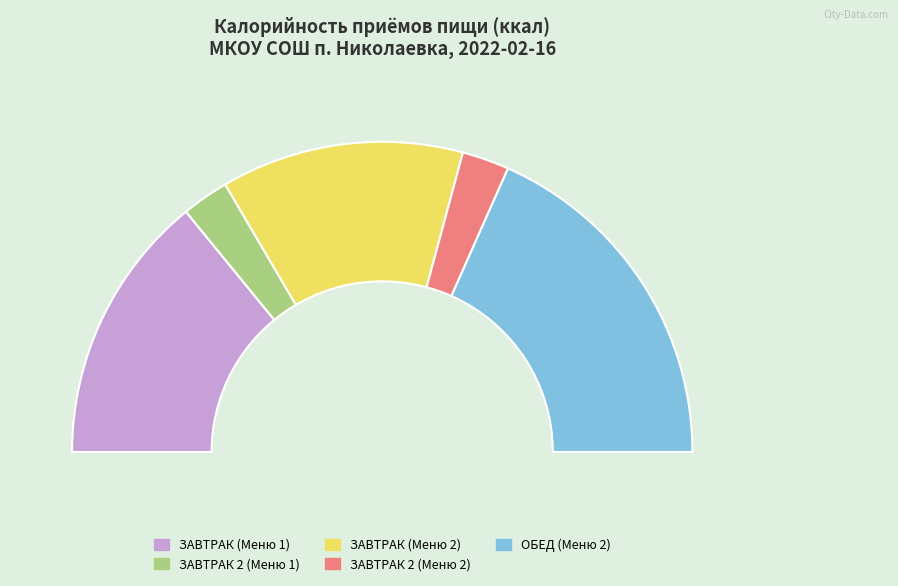

Count the number of slices in the pie.

5